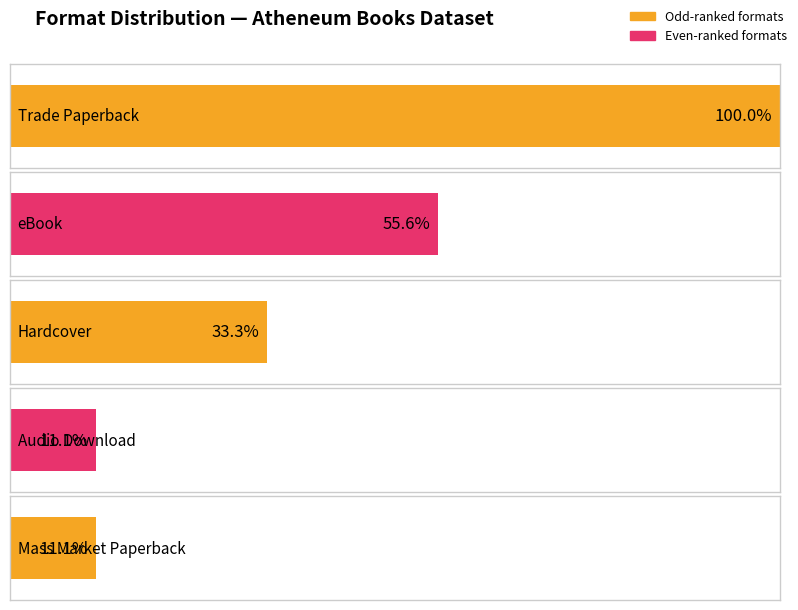

Which category has the highest value across all series?

Trade Paperback